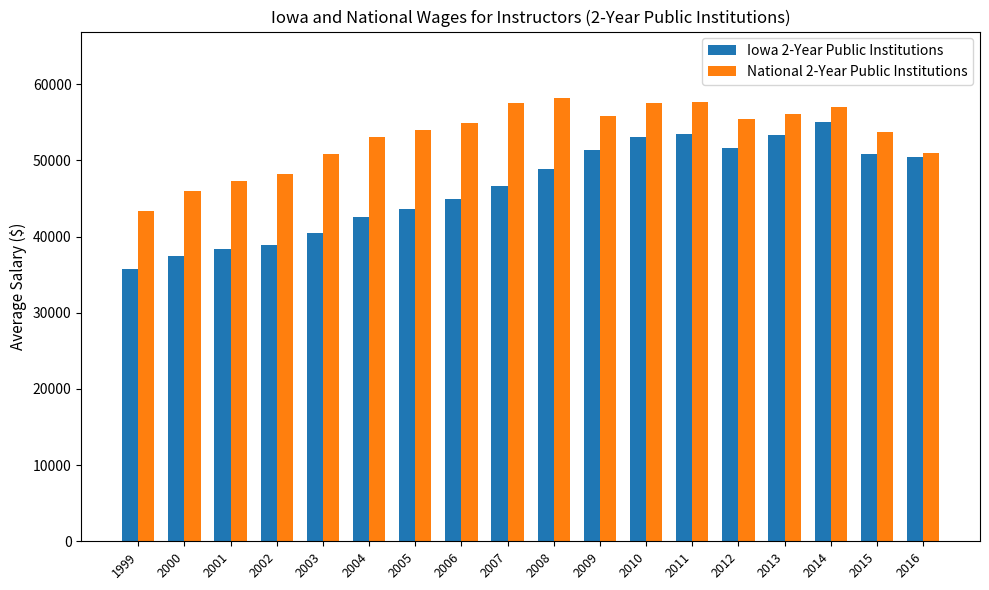

What is the difference between the maximum and minimum values in the National 2-Year Public Institutions series?

14880.0